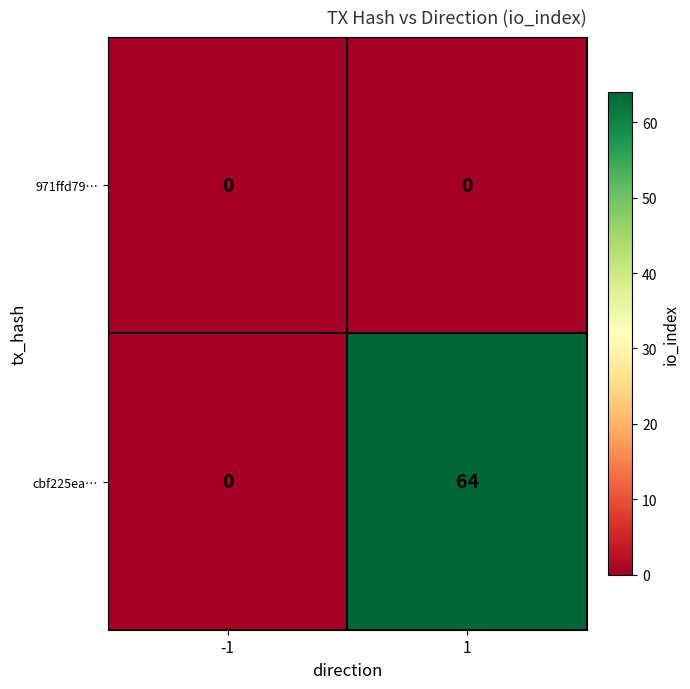

What is the average value of the cbf225ea… series?

32